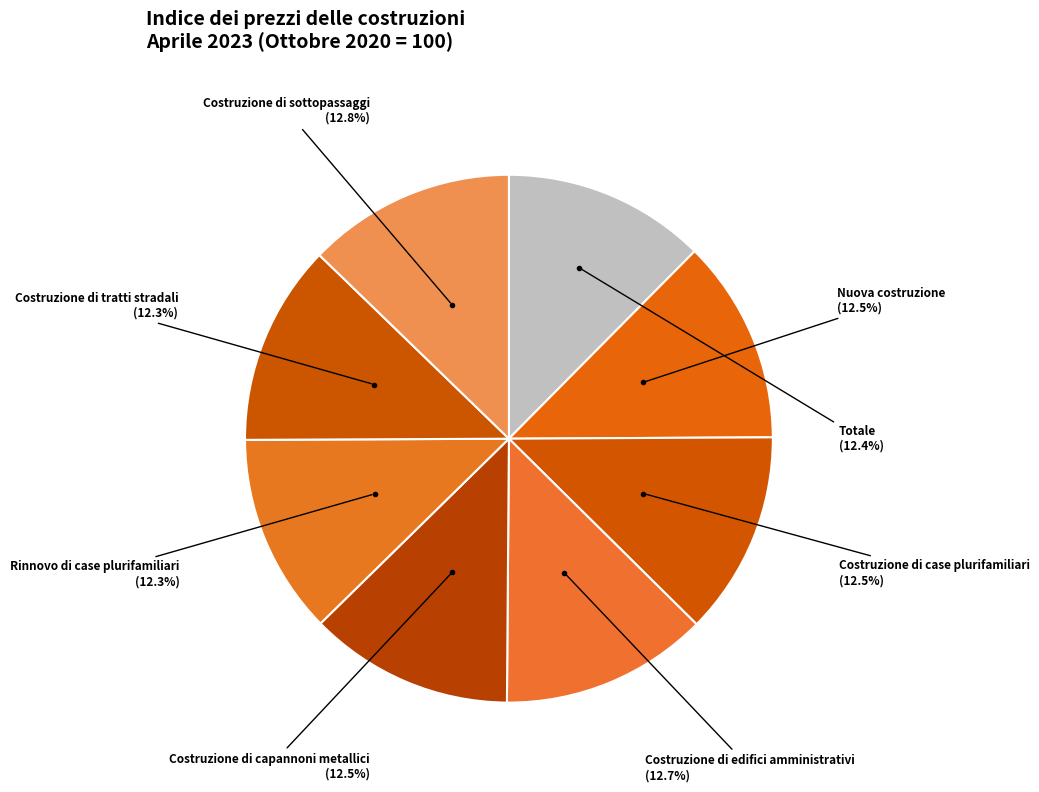

Count the number of slices in the pie.

8